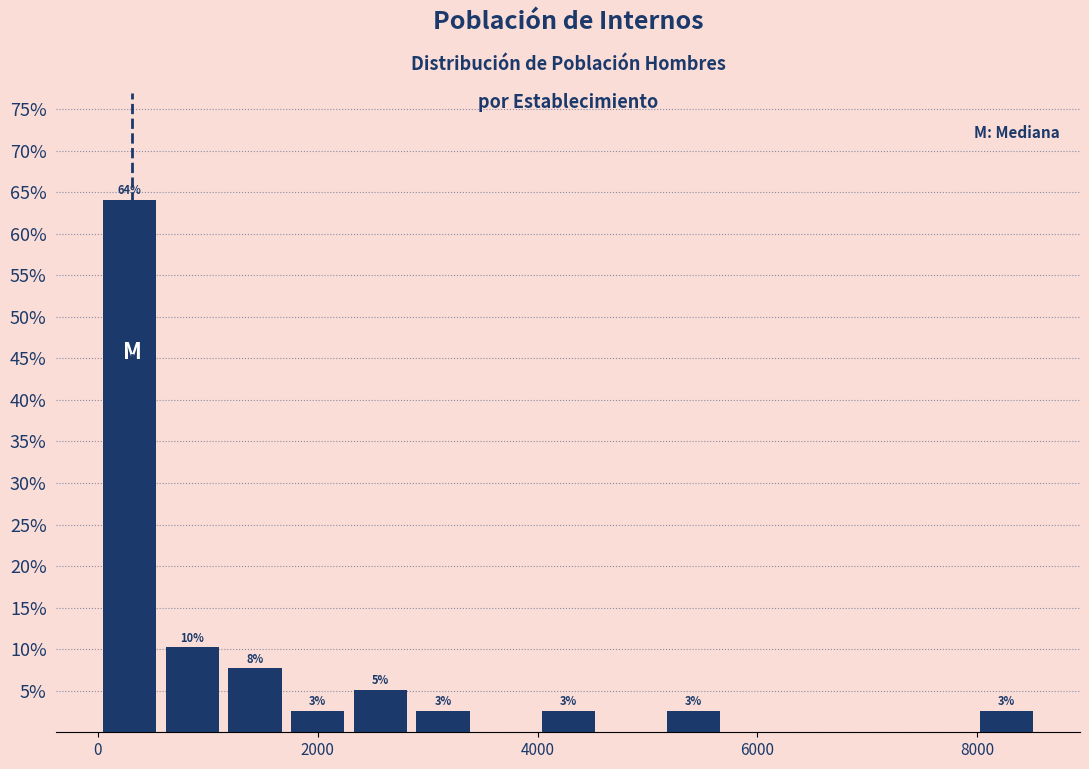

Read against the x-axis, roughly where is the centre of the tallest bar?

200